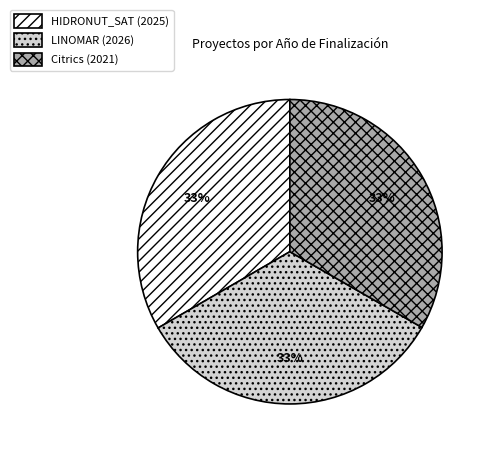

To the nearest percent, what portion does HIDRONUT_SAT (2025) represent?

33%